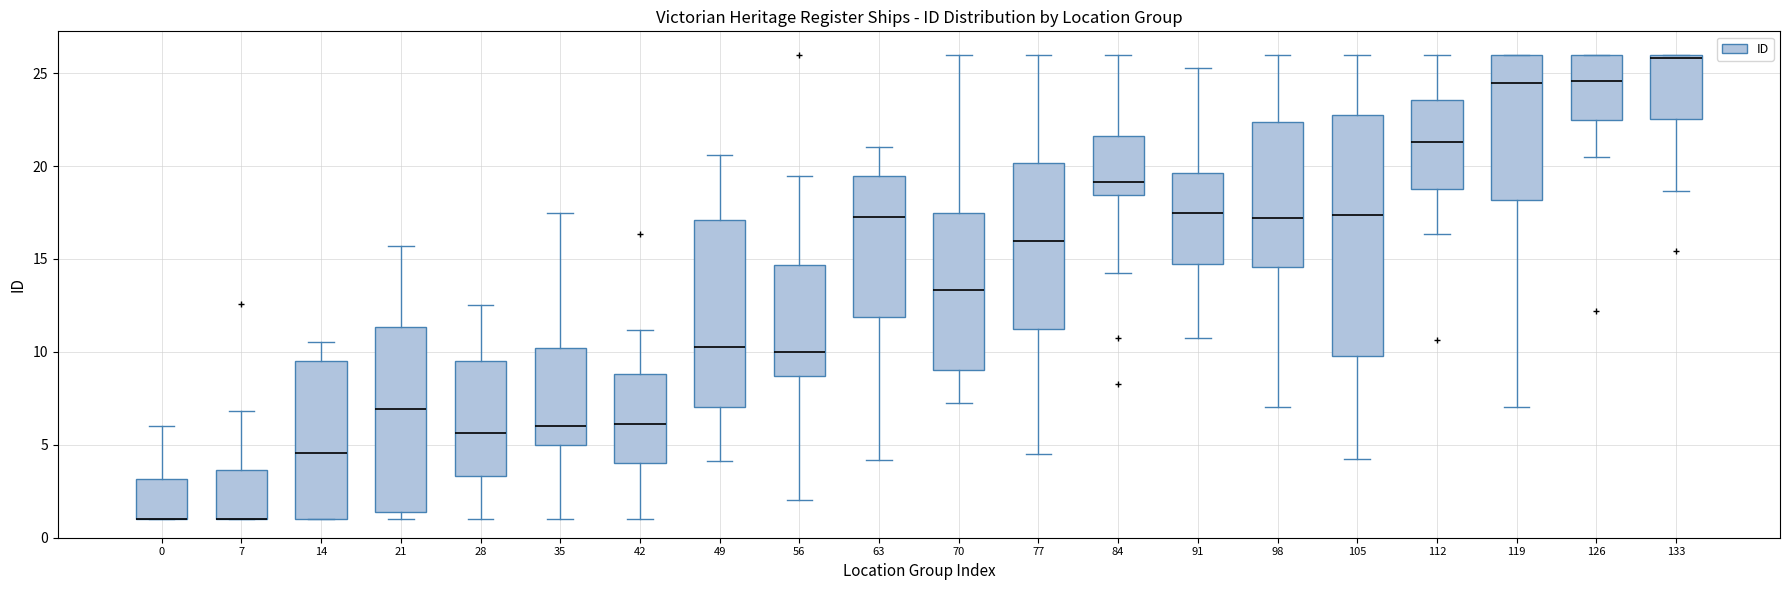

Reading left to right, read every box against the y-axis: the position of its median line, the range the box covers, and the ends of its whiskers. The values are not printed on the chart, so give them approximately, as read against the axis.

0: median 1.0 (drawn on the box's lower edge), box 1.0 to 3.0, whiskers 1.0 to 6.0
7: median 1.0 (drawn on the box's lower edge), box 1.0 to 3.5, whiskers 1.0 to 7.0
14: median 4.5, box 1.0 to 9.5, whiskers 1.0 to 10.5
21: median 7.0, box 1.5 to 11.5, whiskers 1.0 to 15.5
28: median 5.5, box 3.5 to 9.5, whiskers 1.0 to 12.5
35: median 6.0, box 5.0 to 10.0, whiskers 1.0 to 17.5
42: median 6.0, box 4.0 to 9.0, whiskers 1.0 to 11.0
49: median 10.0, box 7.0 to 17.0, whiskers 4.0 to 20.5
56: median 10.0, box 8.5 to 14.5, whiskers 2.0 to 19.5
63: median 17.0, box 12.0 to 19.5, whiskers 4.0 to 21.0
70: median 13.5, box 9.0 to 17.5, whiskers 7.0 to 26.0
77: median 16.0, box 11.0 to 20.0, whiskers 4.5 to 26.0
84: median 19.0, box 18.5 to 21.5, whiskers 14.0 to 26.0
91: median 17.5, box 14.5 to 19.5, whiskers 11.0 to 25.5
98: median 17.0, box 14.5 to 22.5, whiskers 7.0 to 26.0
105: median 17.5, box 10.0 to 22.5, whiskers 4.0 to 26.0
112: median 21.5, box 19.0 to 23.5, whiskers 16.5 to 26.0
119: median 24.5, box 18.0 to 26.0, whiskers 7.0 to 26.0
126: median 24.5, box 22.5 to 26.0, whiskers 20.5 to 26.0
133: median 26.0 (just below the box's upper edge), box 22.5 to 26.0, whiskers 18.5 to 26.0